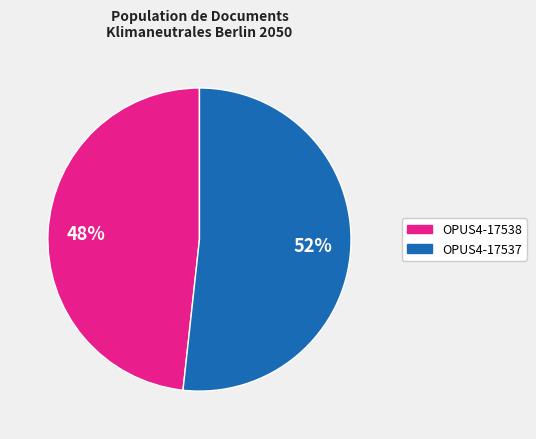

To the nearest percent, what is the average slice percentage?

50%